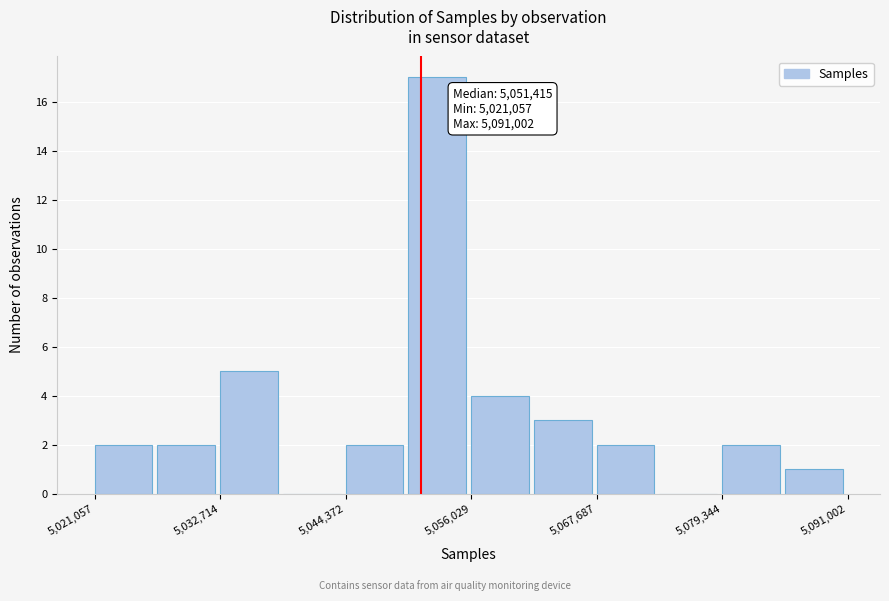

Read against the x-axis, roughly where is the centre of the tallest bar?

5052000